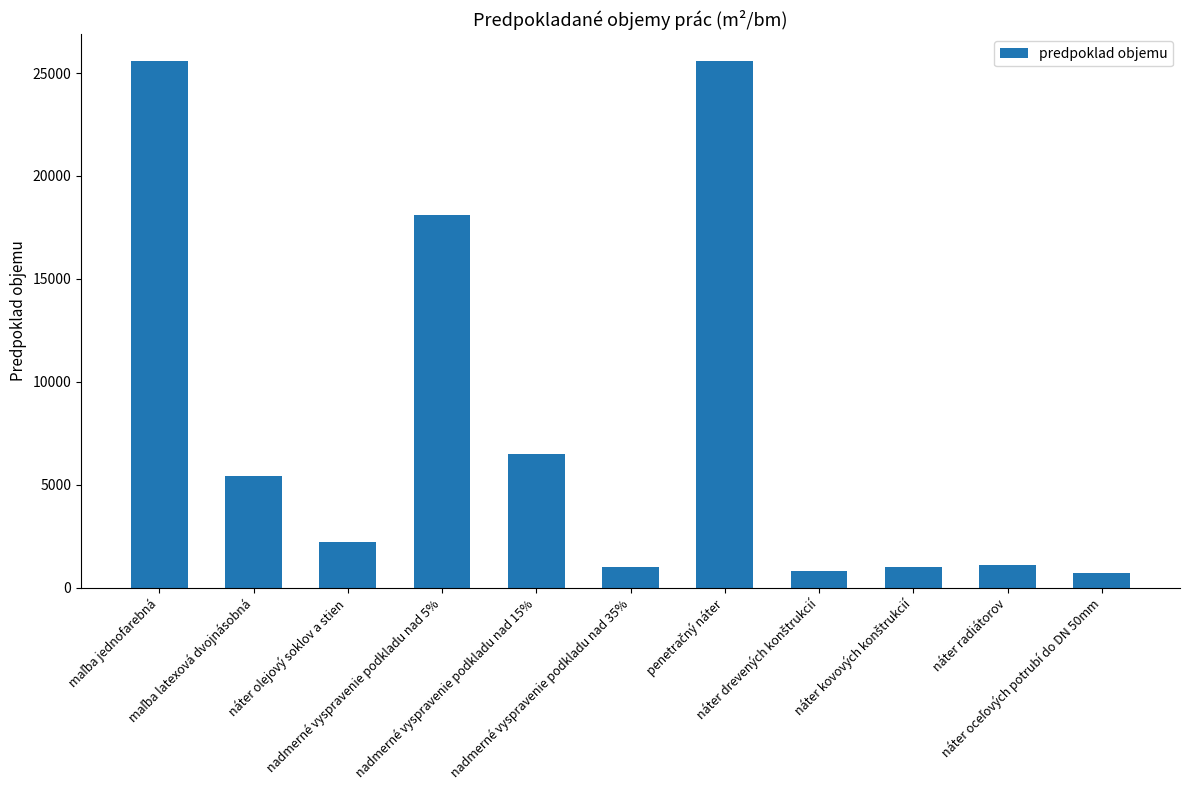

What is the value of the 9th bar from the left?

1000